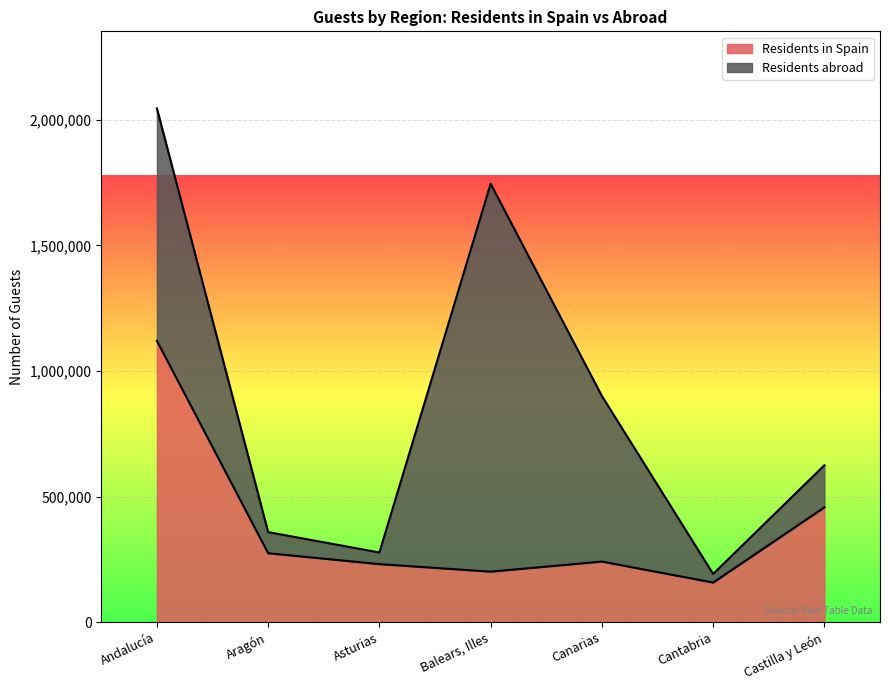

How many points are higher than both their immediate neighbors (excluding endpoints)?

1